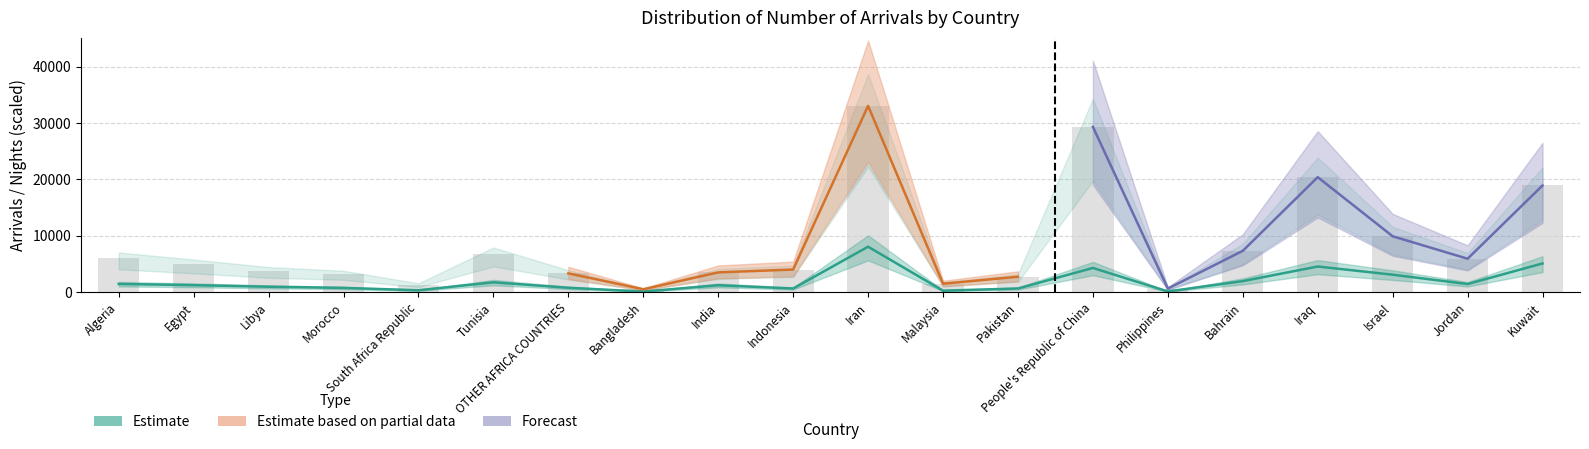

Reading left to right, transcribe all the data shown in this chart.

NUMBER OF ARRIVALS: Algeria=6017.0	Egypt=4951.0	Libya=3801.0	Morocco=3243.0	South Africa Republic=1347.0	Tunisia=6769.0	OTHER AFRICA COUNTRIES=3334.0	Bangladesh=516.0	India=3509.0	Indonesia=4016.0	Iran=33051.0	Malaysia=1501.0	Pakistan=2738.0	People's Republic of China=29319.0	Philippines=637.0	Bahrain=7331.0	Iraq=20397.0	Israel=9916.0	Jordan=5931.0	Kuwait=18920.0
NIGHTS SPENT: Algeria=1458.6	Egypt=1245.7	Libya=966.9	Morocco=759.8	South Africa Republic=338.8	Tunisia=1743.5	OTHER AFRICA COUNTRIES=782.0	Bangladesh=106.9	India=1230.6	Indonesia=652.3	Iran=8061.8	Malaysia=268.8	Pakistan=653.1	People's Republic of China=4295.7	Philippines=128.1	Bahrain=1959.7	Iraq=4549.2	Israel=3100.4	Jordan=1443.7	Kuwait=5095.0